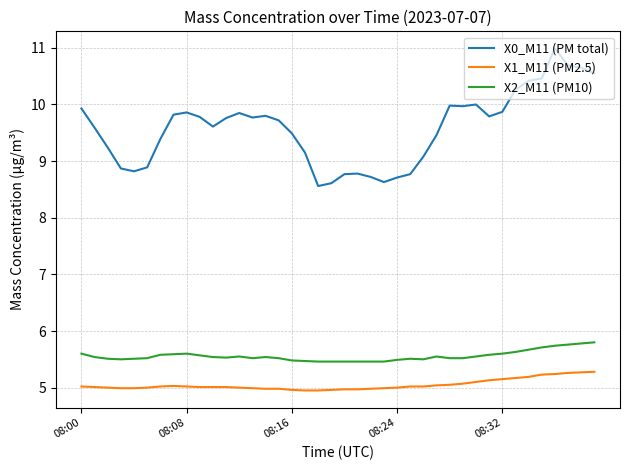

Rank the series by their maximum value, from lowest to highest.

X1_M11 (PM2.5), X2_M11 (PM10), X0_M11 (PM total)